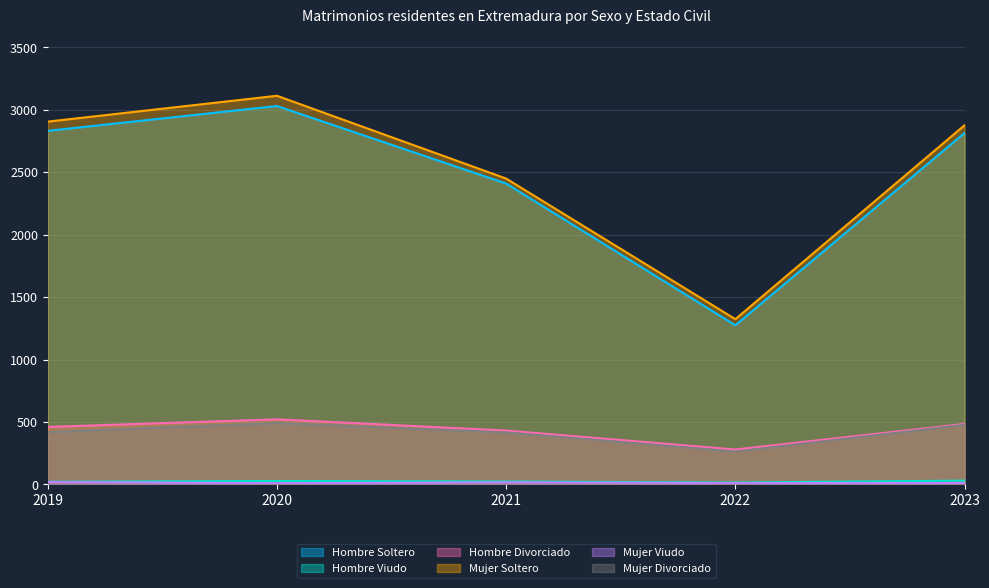

True or false: Mujer Viudo and Mujer Soltero cross at least once.

False